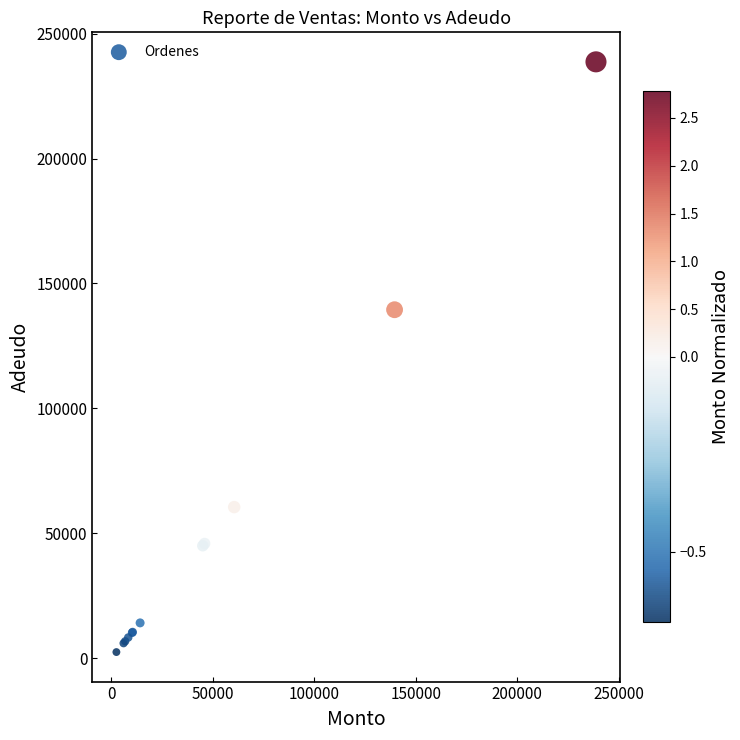

What Y value in the scatter plot is closest to 120590?

139500.0